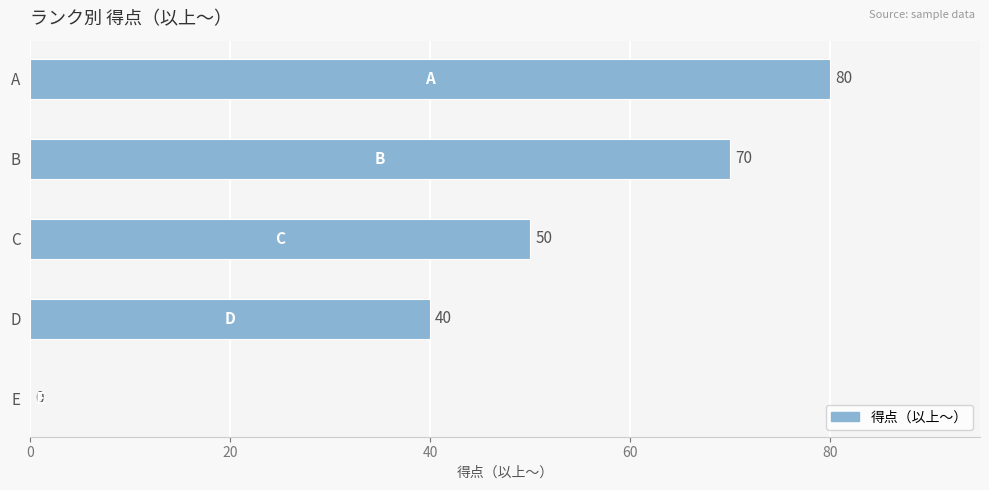

At which label is the value closest to 40?

D